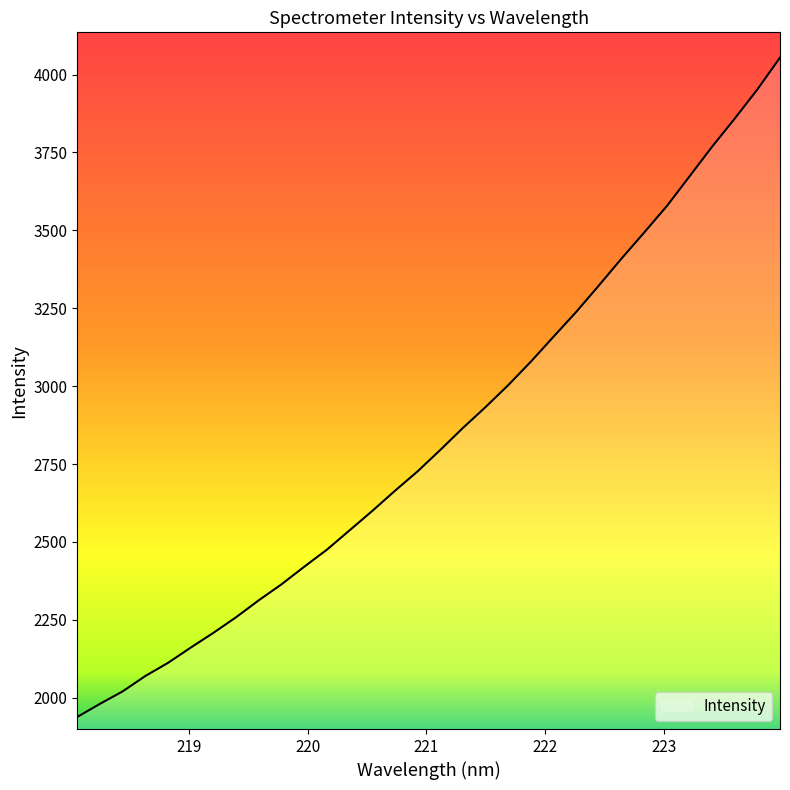

What is the minimum value shown in the chart?

1938.0